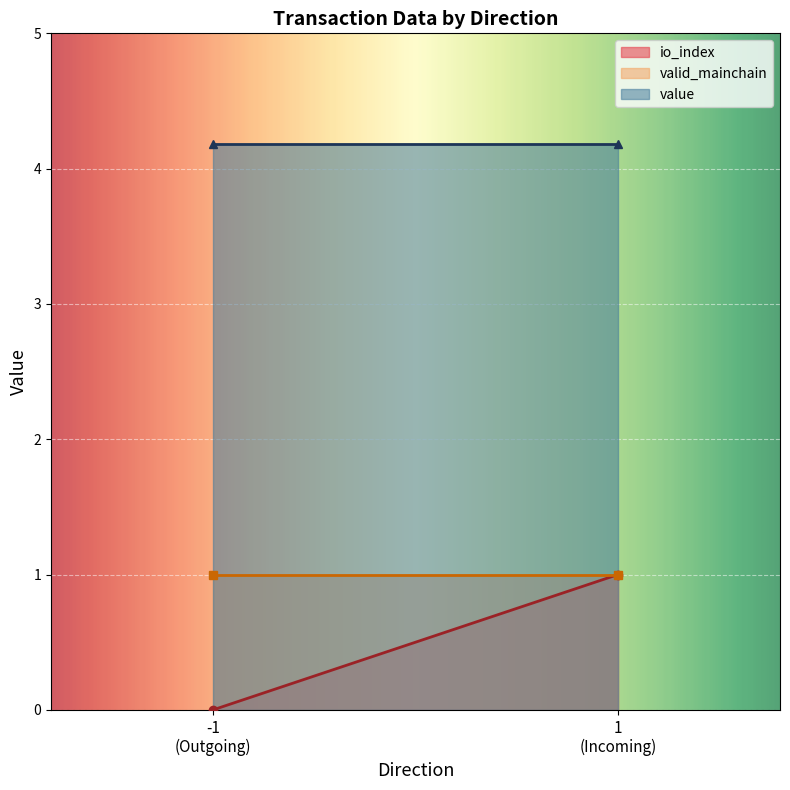

What are all the series names shown in the legend?

io_index, valid_mainchain, value